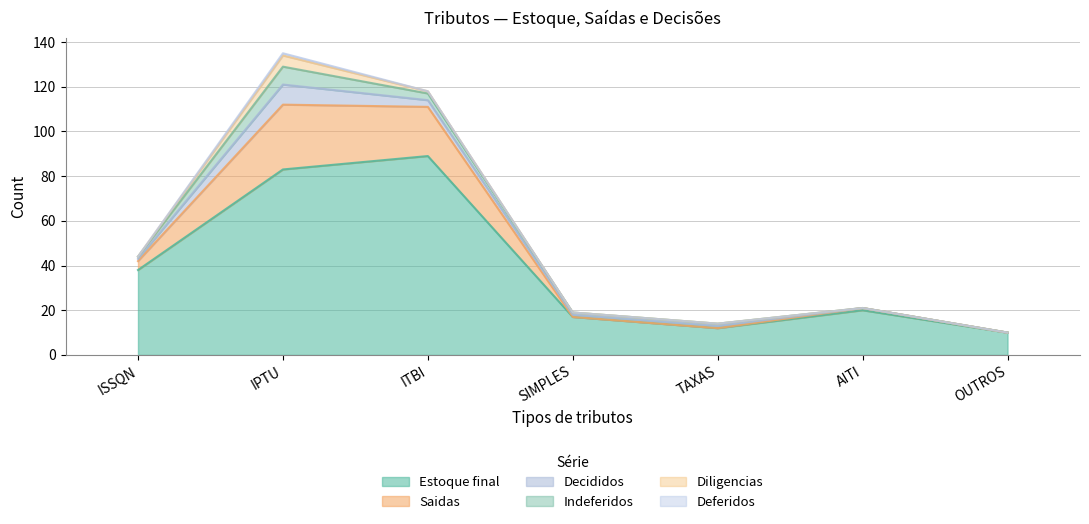

What is the value of the Decididos point at the 3rd from the left?

3